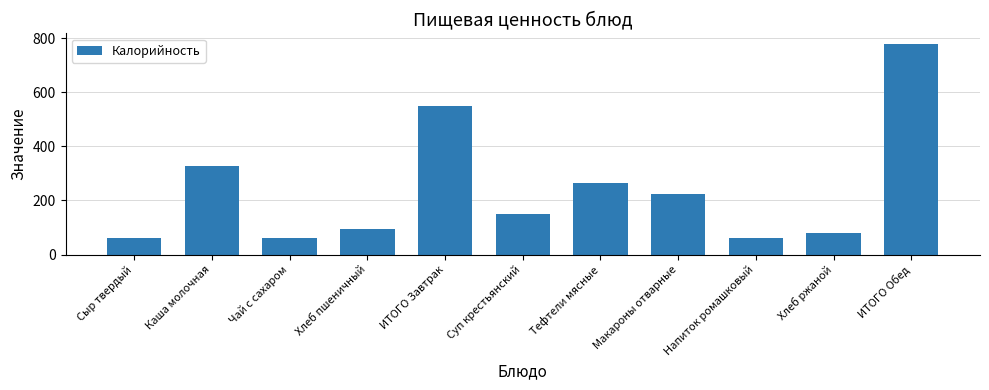

The chart shows a value of 778.9 at ИТОГО Обед. True or false?

True